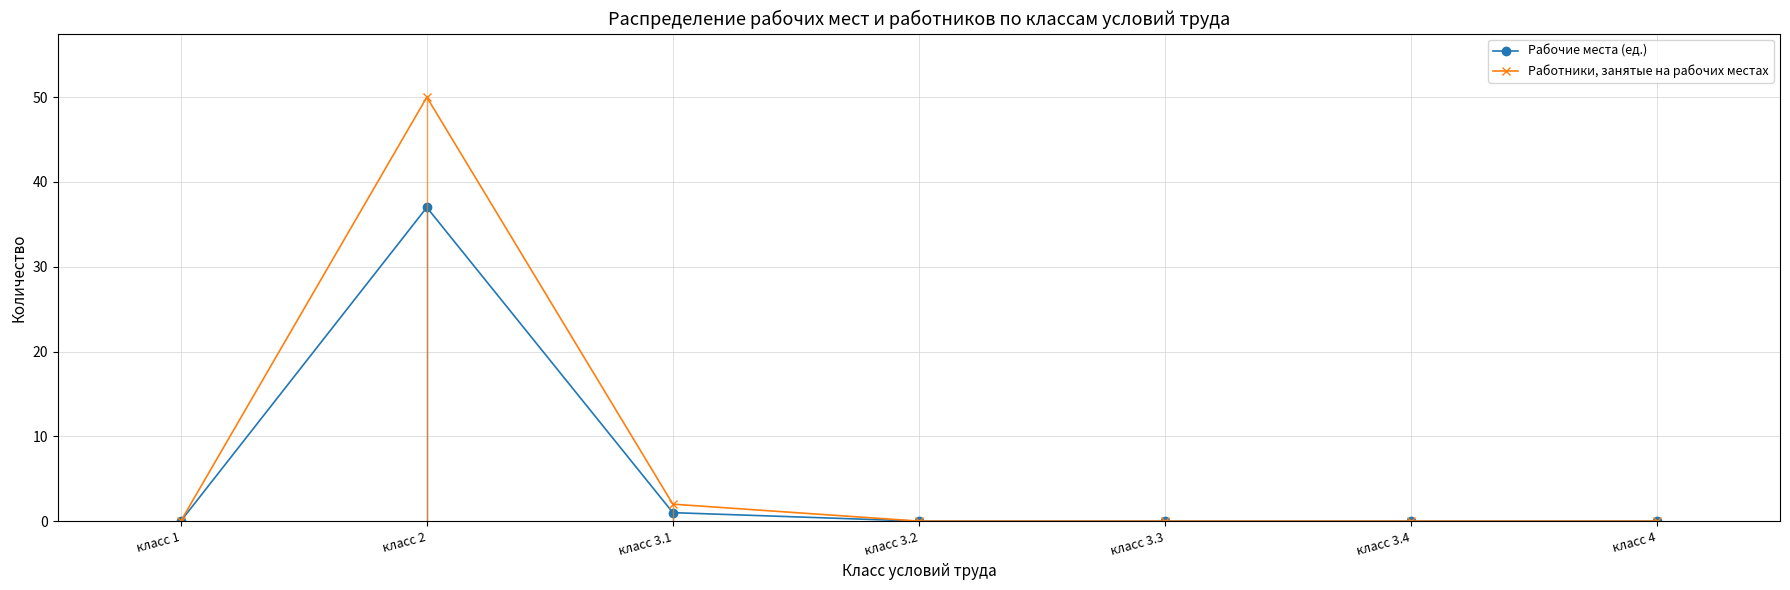

Reading left to right, extract all data points from this chart.

Рабочие места (ед.): 0	37	1	0	0	0	0
Работники, занятые на рабочих местах: 0	50	2	0	0	0	0